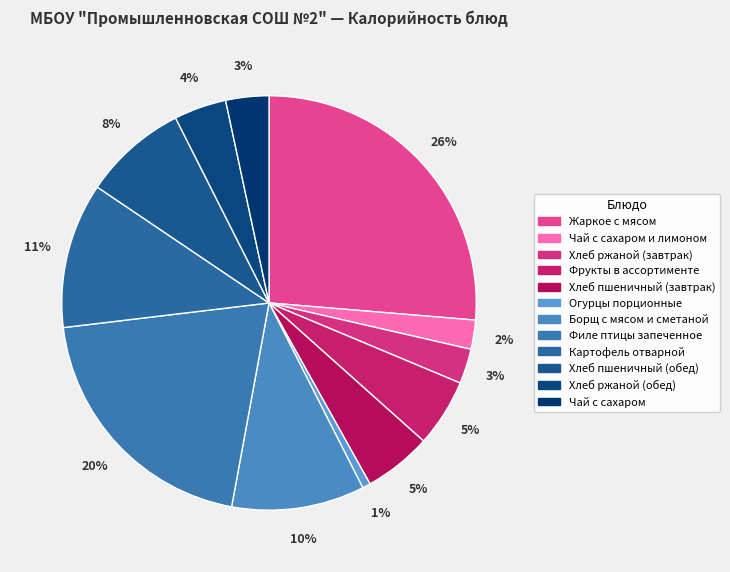

What is the smallest slice in the pie chart?

Огурцы порционные